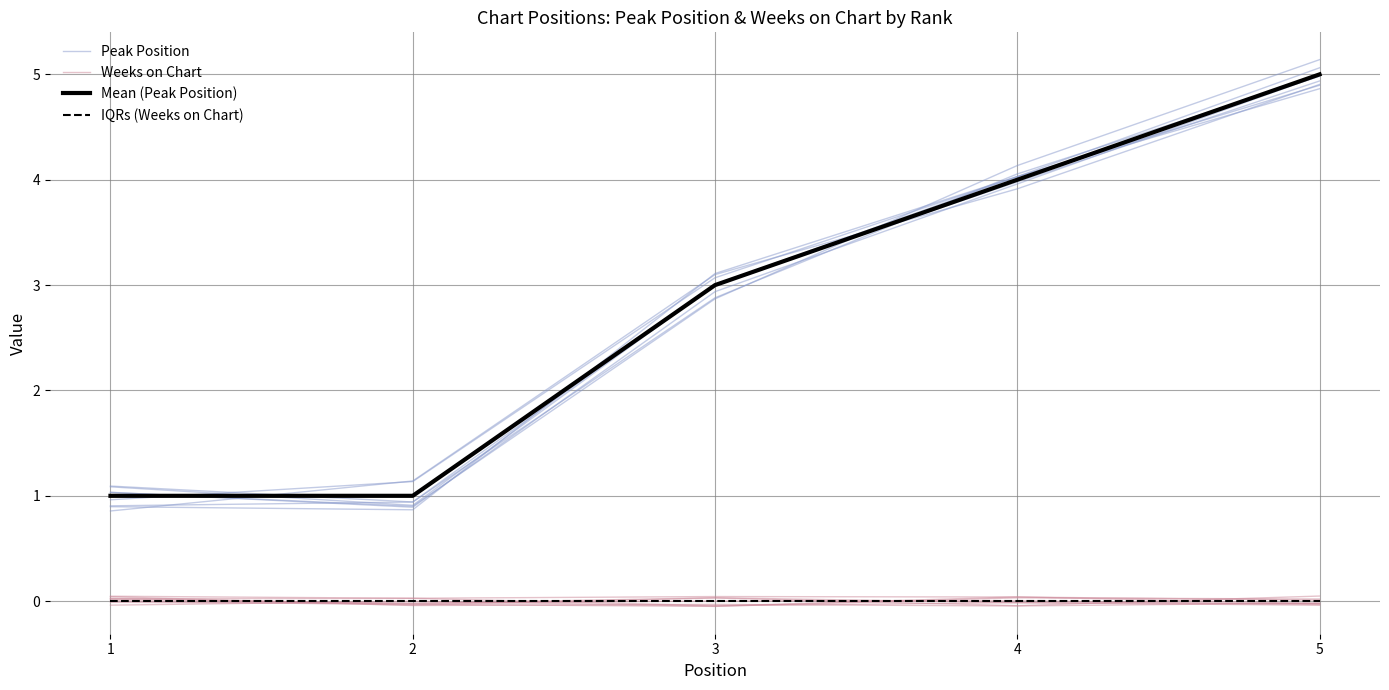

What are all the series names shown in the legend?

Peak Position, Weeks on Chart, Mean (Peak Position), IQRs (Weeks on Chart)